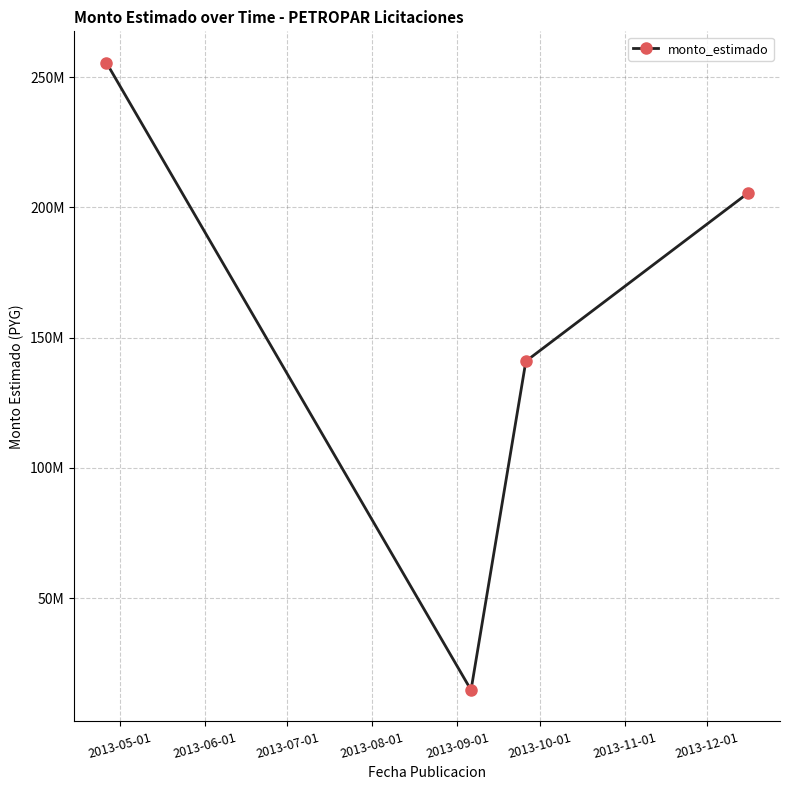

Does the chart have visible grid lines?

Yes